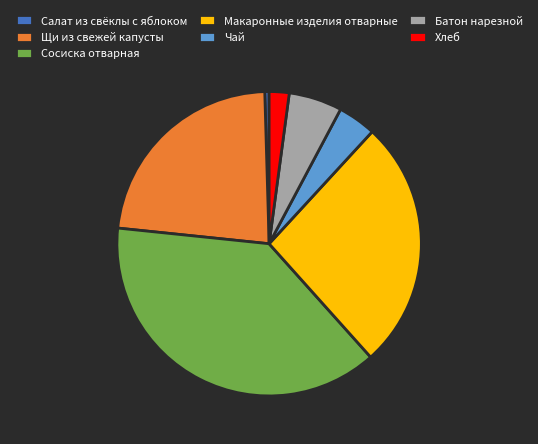

How many slices are in this pie chart?

7